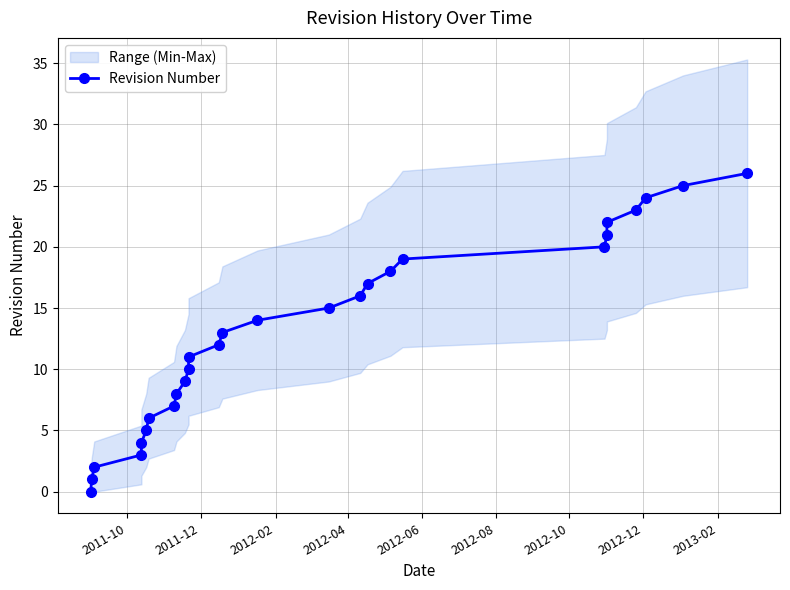

True or false: there are more than 0 points higher than both neighbors.

False